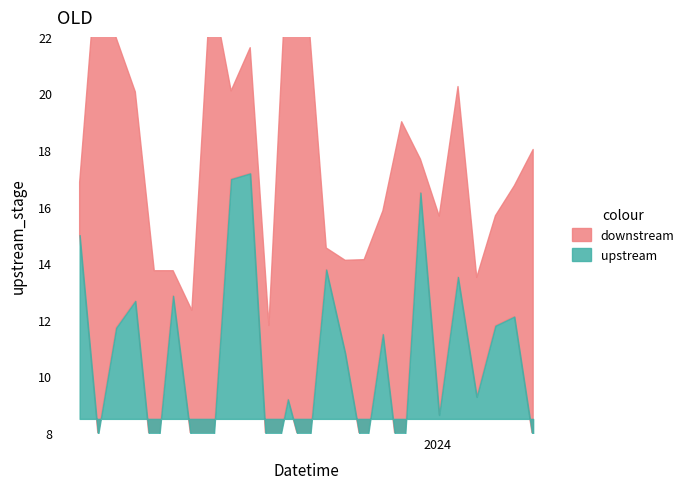

What are all the series names shown in the legend?

downstream, upstream